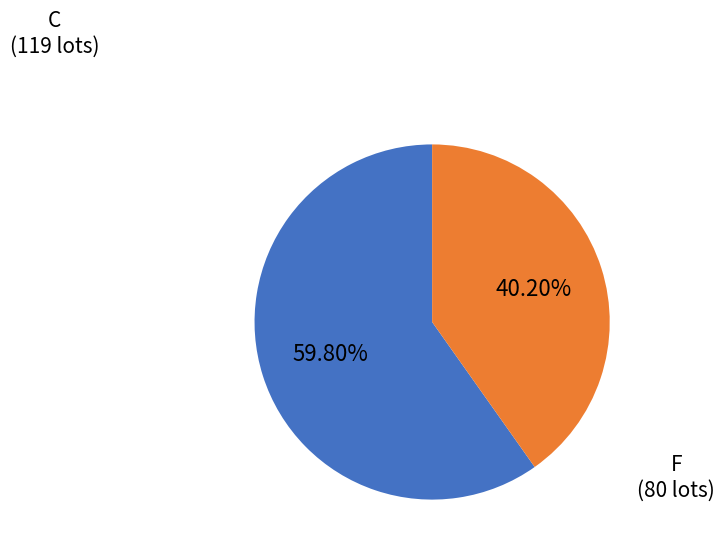

Does any single category account for the majority?

Yes